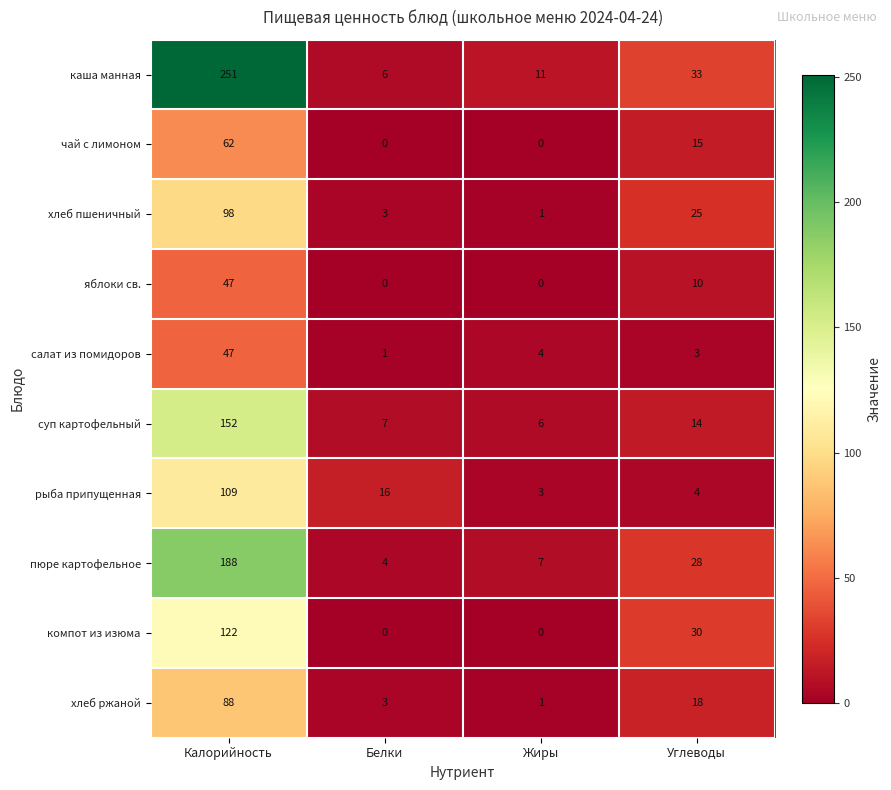

At which category does the chart reach its peak across all series?

Калорийность